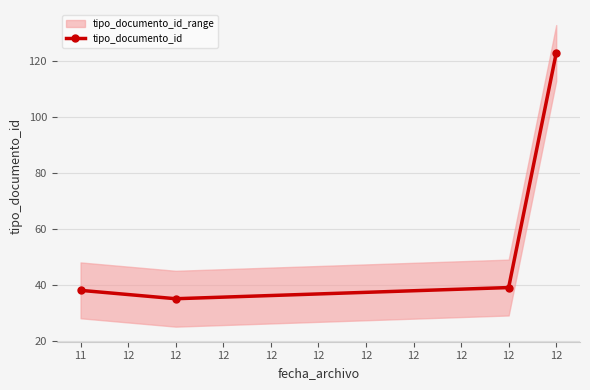

The value at 11 is 38. True or false?

True